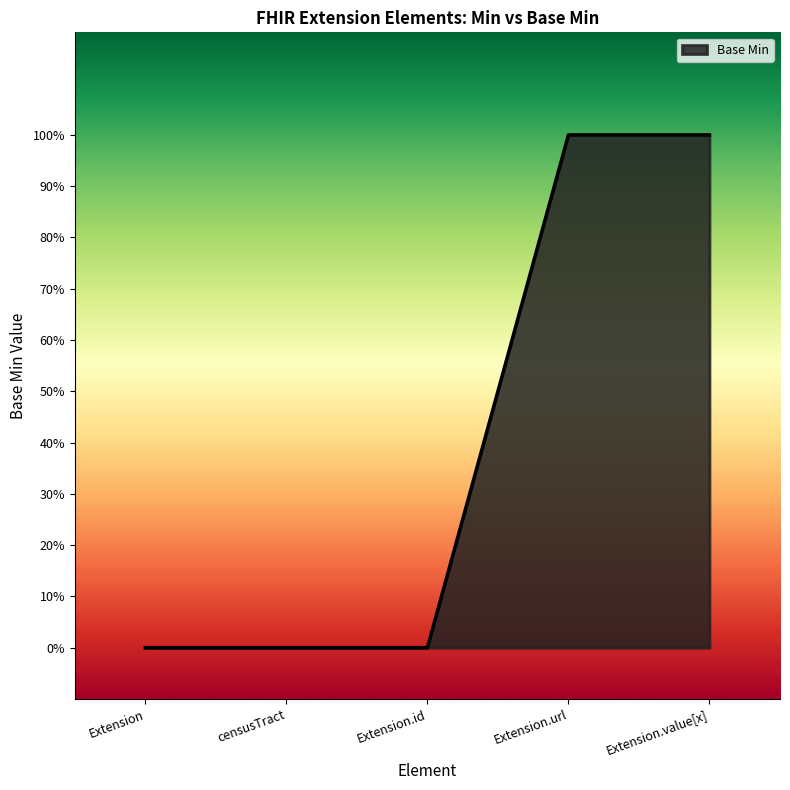

List the labels in order of value, smallest first.

Extension, censusTract, Extension.id, Extension.url, Extension.value[x]